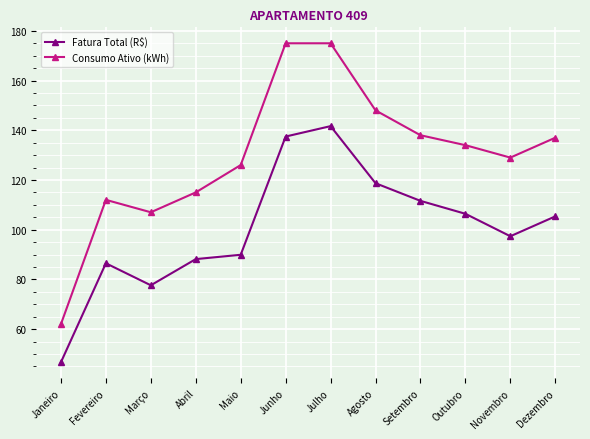

What value does the Fatura Total (R$) series have at Março?

77.6